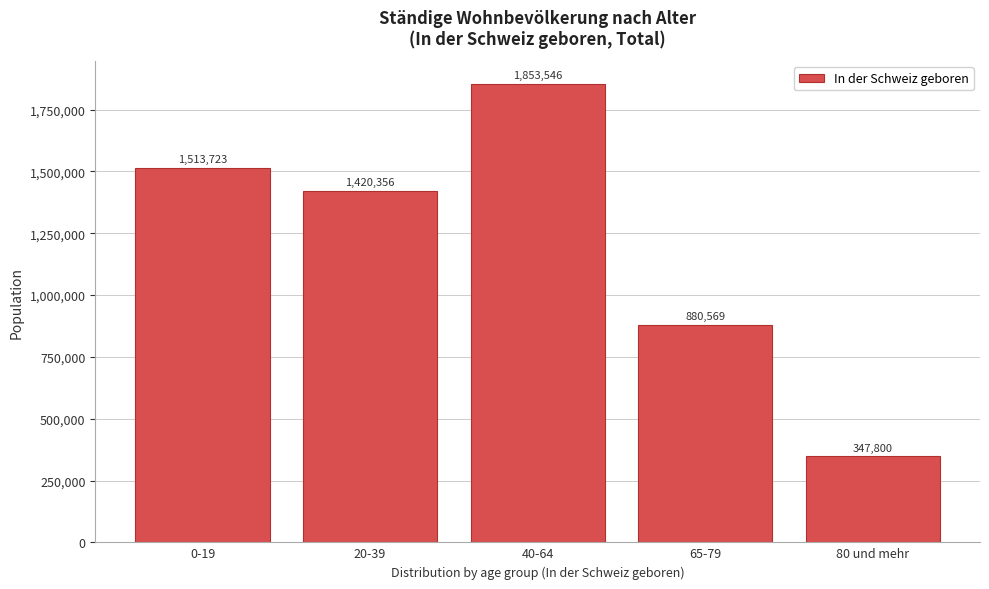

Reading left to right, list all the values displayed in this chart.

1513723	1420356	1853546	880569	347800